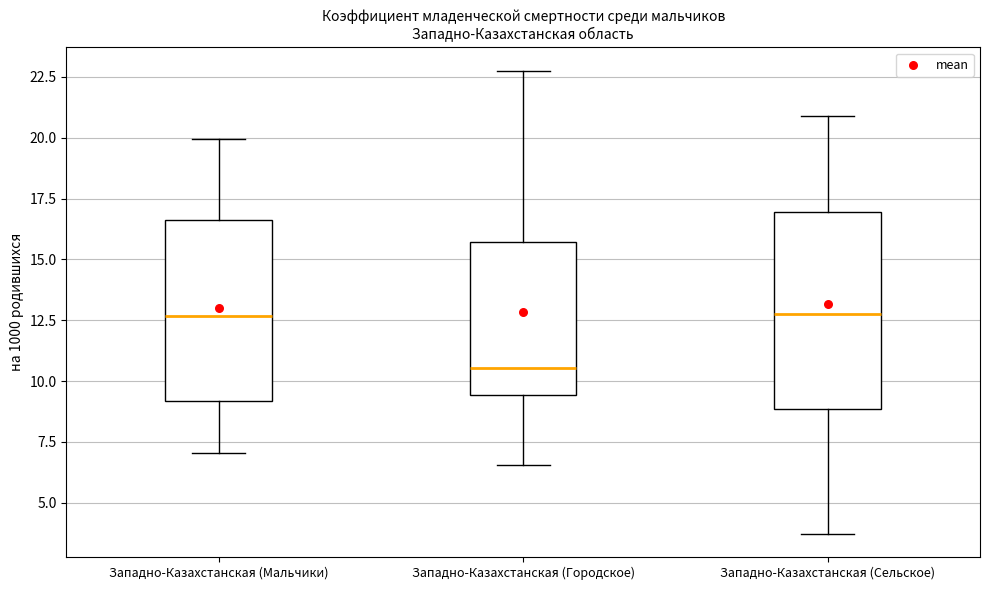

Reading left to right, read every box against the y-axis: the position of its median line, the range the box covers, and the ends of its whiskers. The values are not printed on the chart, so give them approximately, as read against the axis.

Западно-Казахстанская (Мальчики): median 12.5, box 9.0 to 16.5, whiskers 7.0 to 20.0
Западно-Казахстанская (Городское): median 10.5, box 9.5 to 15.5, whiskers 6.5 to 23.0
Западно-Казахстанская (Сельское): median 13.0, box 9.0 to 17.0, whiskers 3.5 to 21.0